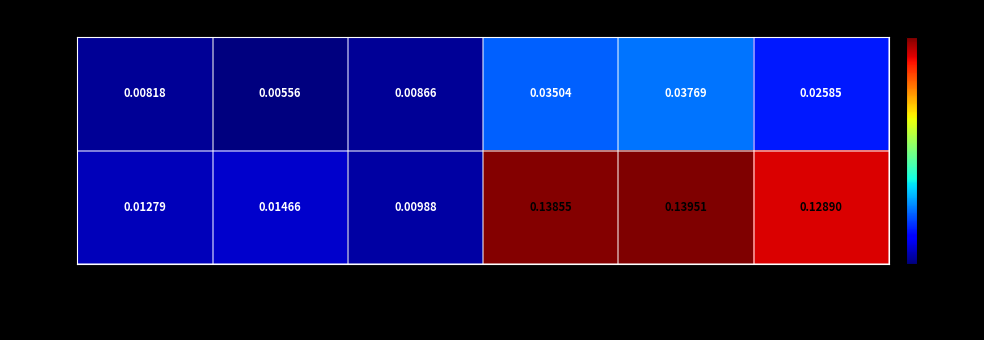

Which series has the widest spread of values?

WT